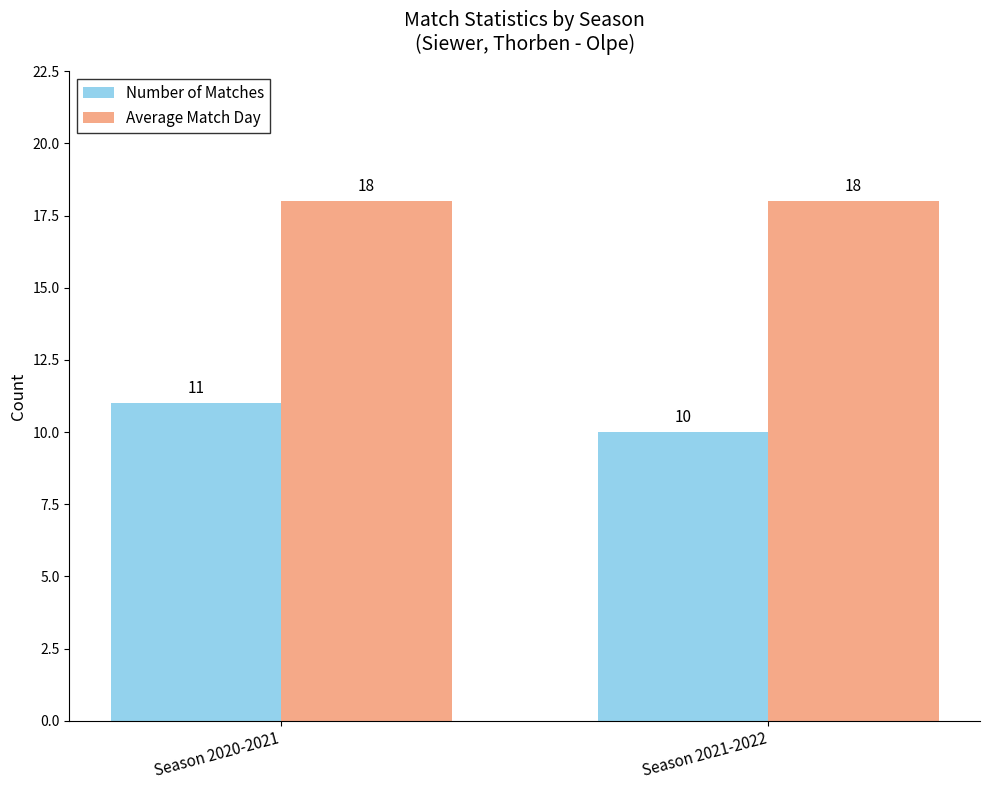

Rank the series by their maximum value, from highest to lowest.

Average Match Day, Number of Matches